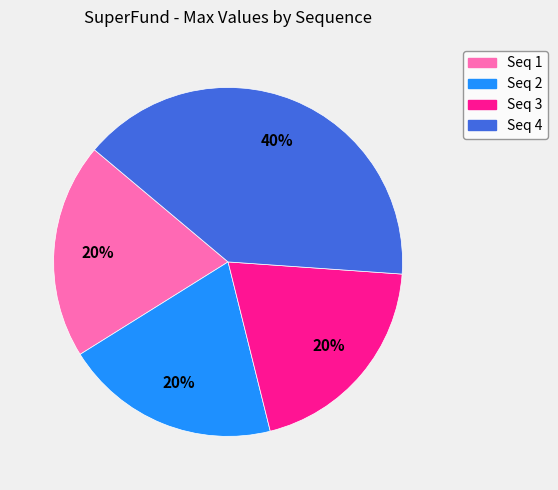

Count the number of slices in the pie.

4